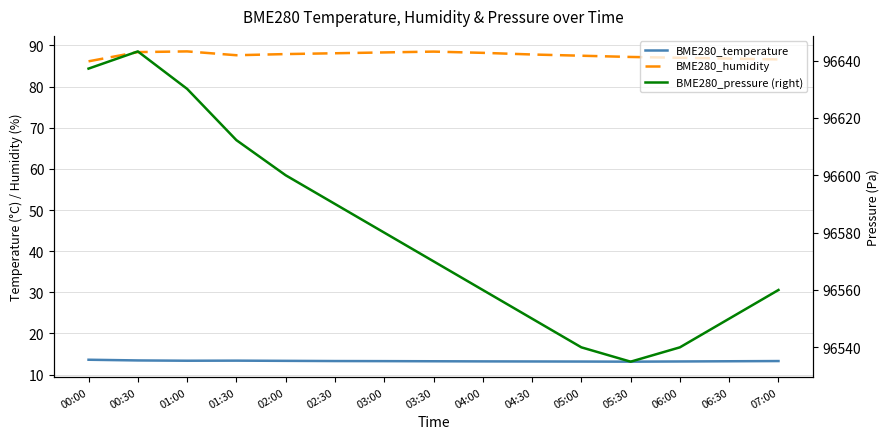

Reading left to right, what are all the values shown in this chart?

BME280_temperature: 13.6	13.4	13.4	13.4	13.3	13.3	13.3	13.2	13.2	13.2	13.2	13.2	13.2	13.2	13.3
BME280_humidity: 86.1	88.4	88.5	87.6	87.9	88.1	88.3	88.5	88.2	87.8	87.5	87.2	87.0	86.8	86.6
BME280_pressure (right): 96637.2	96643.2	96630.1	96612.2	96600.0	96590.0	96580.0	96570.0	96560.0	96550.0	96540.0	96535.0	96540.0	96550.0	96560.0